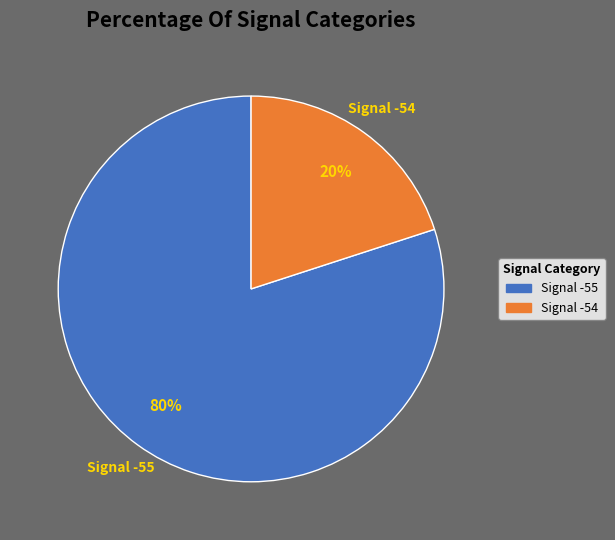

To the nearest percent, what is the average slice percentage?

50%